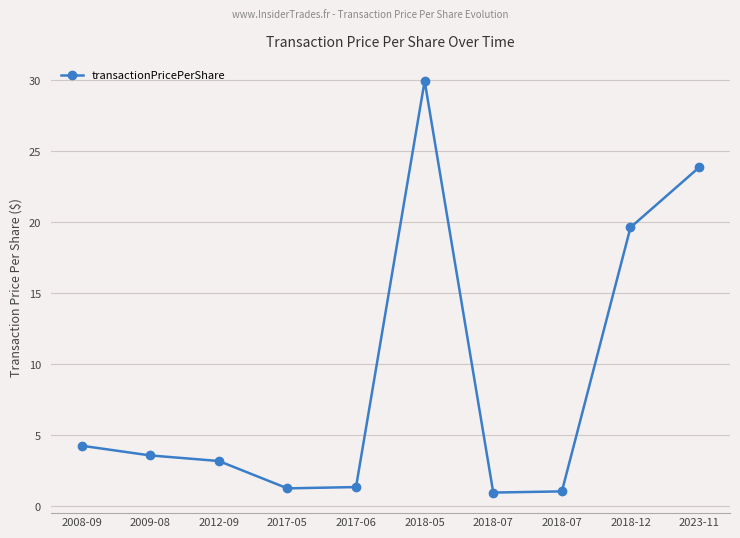

What is the label of the 3rd point from the left?

2012-09